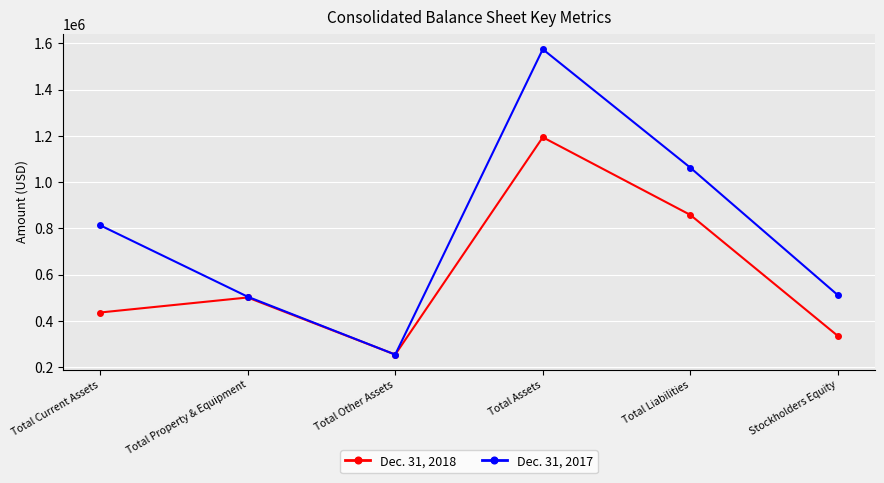

Where is the first local maximum for Dec. 31, 2017?

Total Assets